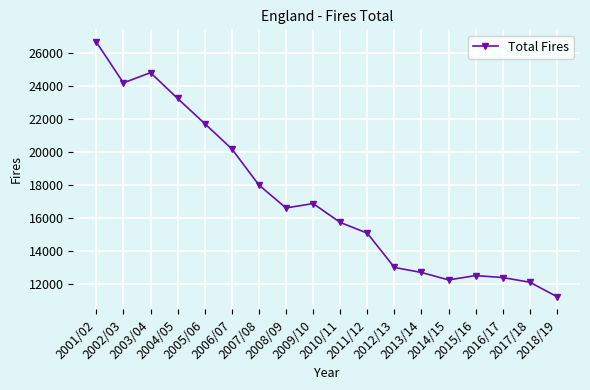

What is the greatest value displayed?

26670